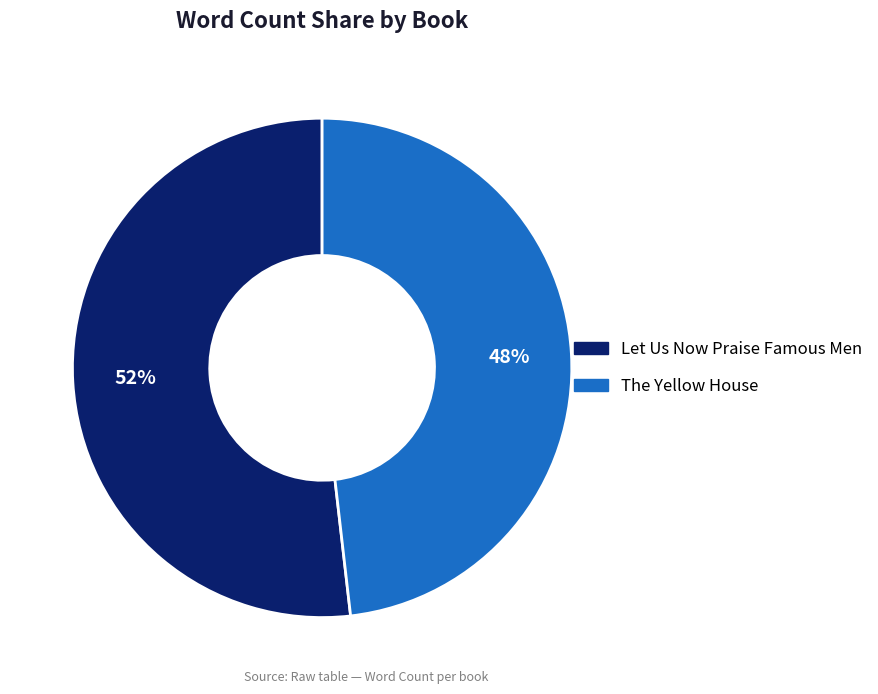

To the nearest percent, what percentage of the pie is The Yellow House?

48%